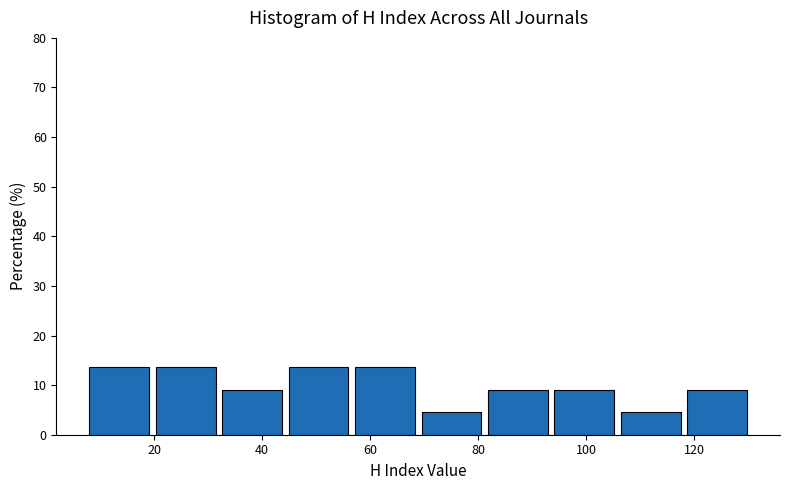

Reading left to right, transcribe this chart: for each bar, give the range it covers on the x-axis and its height. Neither the bar edges nor the heights are printed on the chart, so give them approximately, as read against the axes.

8 to 20: 14
20 to 32: 14
32 to 44: 9
44 to 58: 14
58 to 70: 14
70 to 82: 5
82 to 94: 9
94 to 106: 9
106 to 118: 5
118 to 132: 9